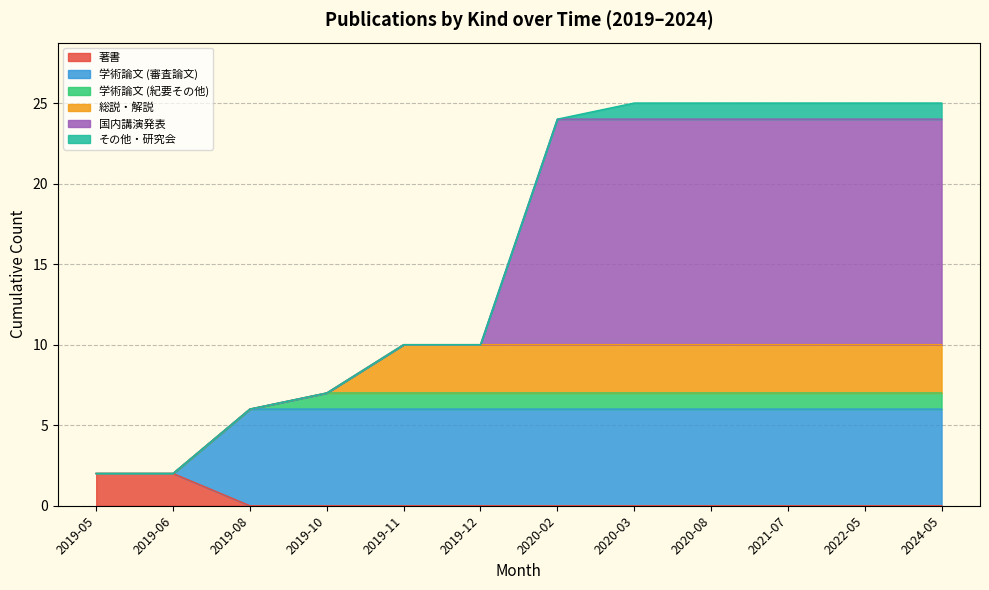

At which label is その他・研究会 closest to 0?

2019-05